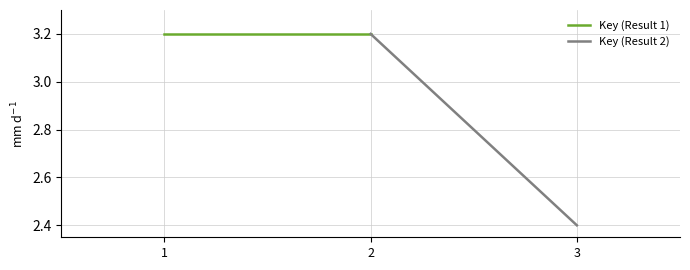

At which label does Key (Result 1) reach its minimum?

1